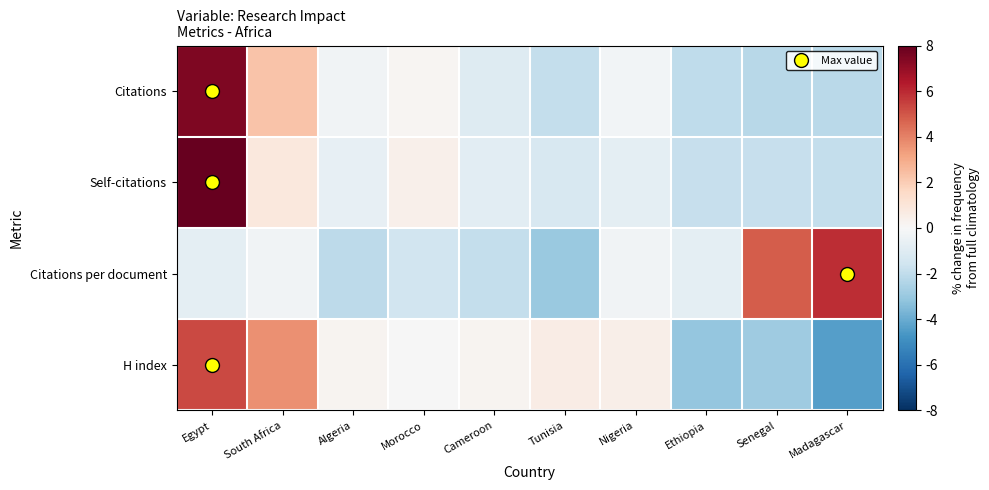

Between Algeria and Morocco, which series saw the biggest shift?

Self-citations